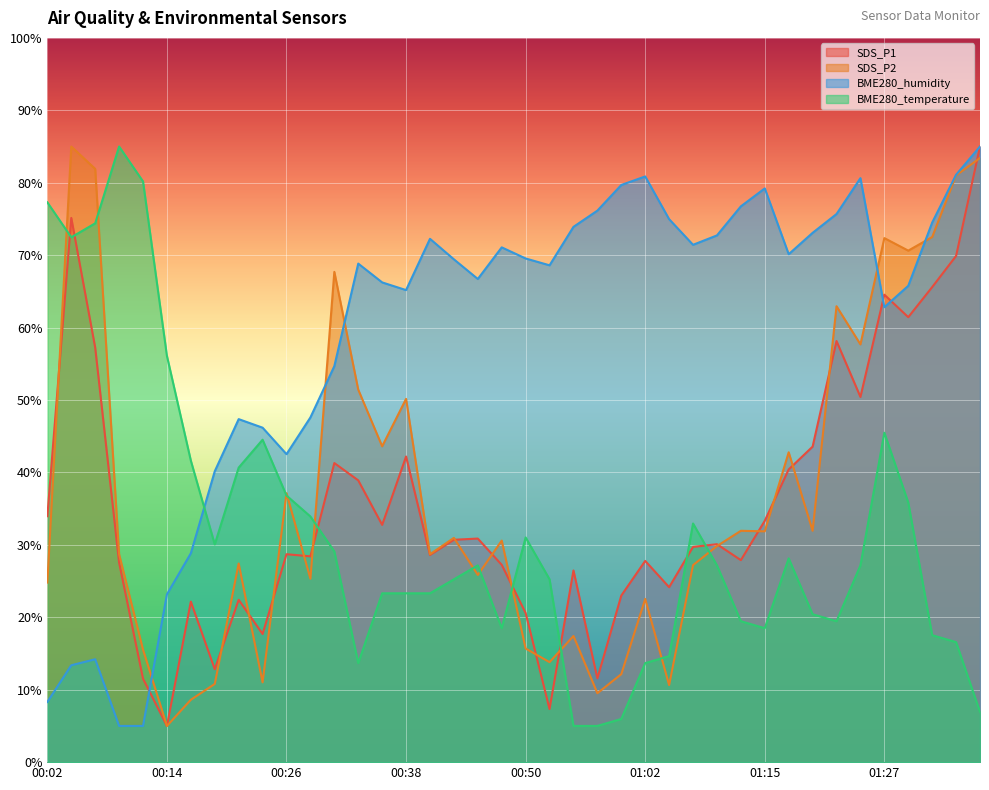

True or false: BME280_temperature has more than 0 interior local peaks.

True